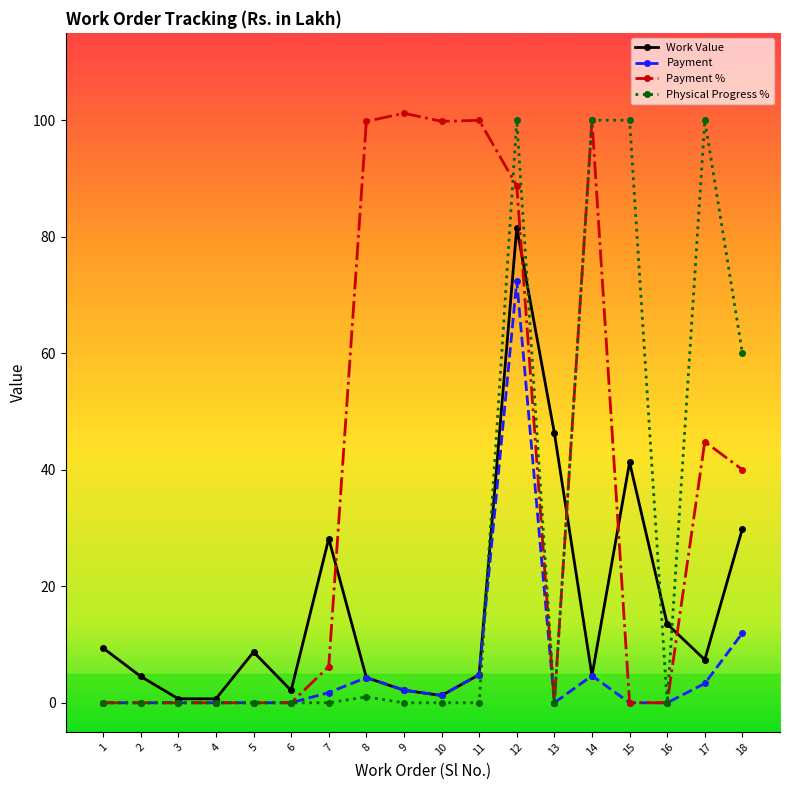

What is the average value of the Work Value series?

16.2